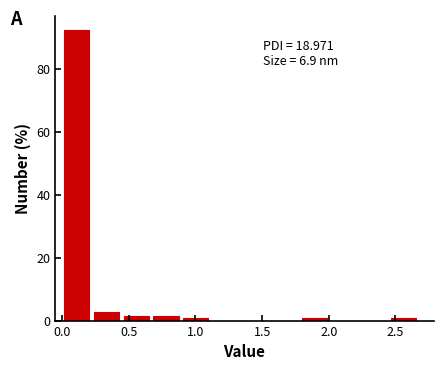

Which range on the x-axis has the tallest bar?

0.00 to 0.20